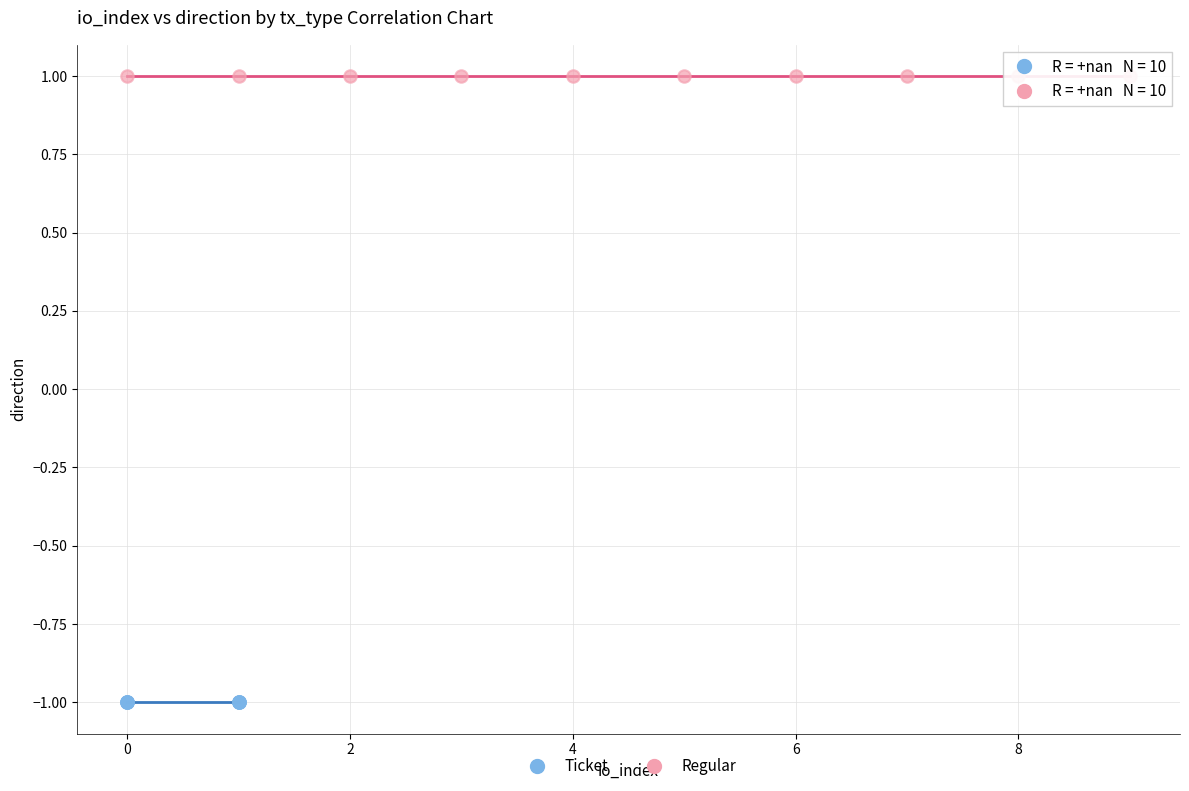

Which series reaches the minimum Y coordinate?

Ticket